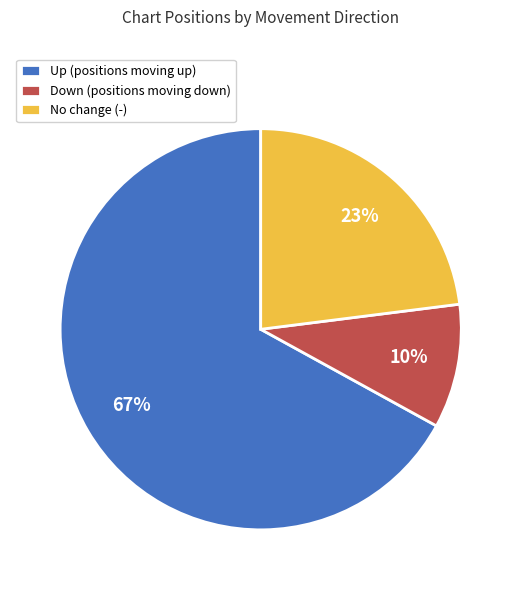

Approximately how many times larger is the value at No change (-) compared to Down (positions moving down)?

2.3